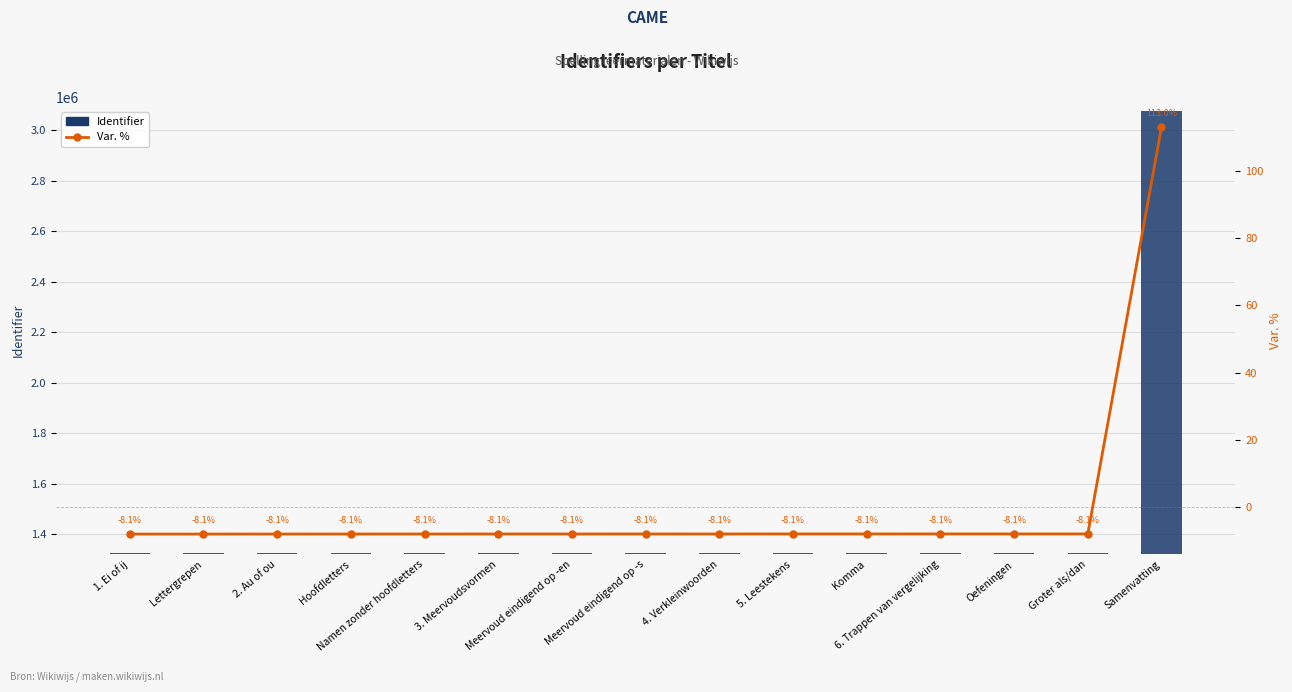

List the labels in order of Var. % value, largest first.

Samenvatting, Komma, 5. Leestekens, Groter als/dan, Oefeningen, 6. Trappen van vergelijking, 4. Verkleinwoorden, Meervoud eindigend op -s, Meervoud eindigend op -en, 3. Meervoudsvormen, Namen zonder hoofdletters, Hoofdletters, 2. Au of ou, Lettergrepen, 1. Ei of ij